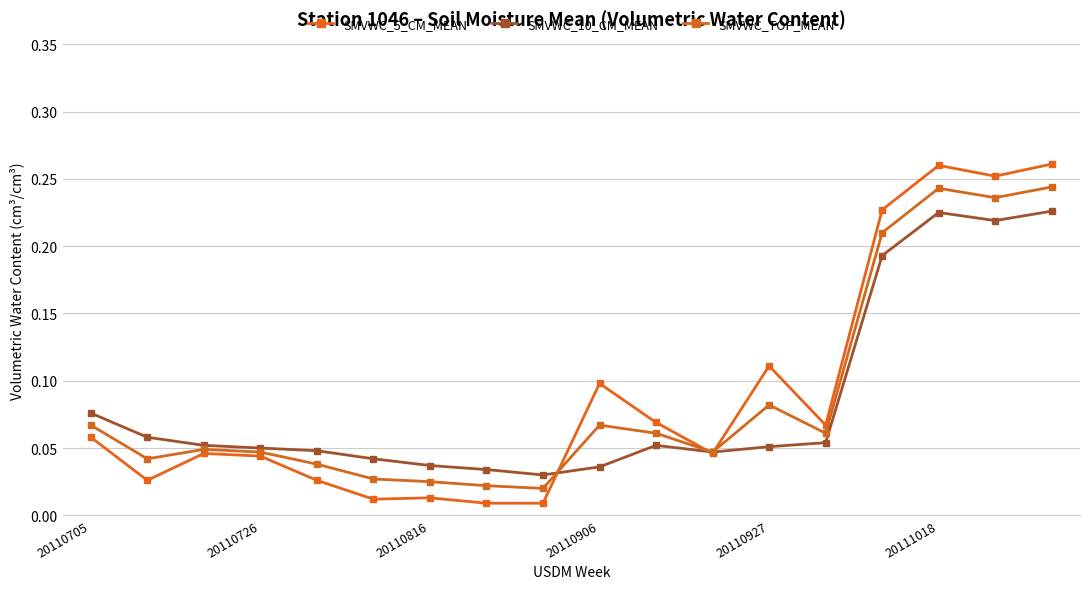

What are all the series names shown in the legend?

SMVWC_5_CM_MEAN, SMVWC_10_CM_MEAN, SMVWC_TOP_MEAN